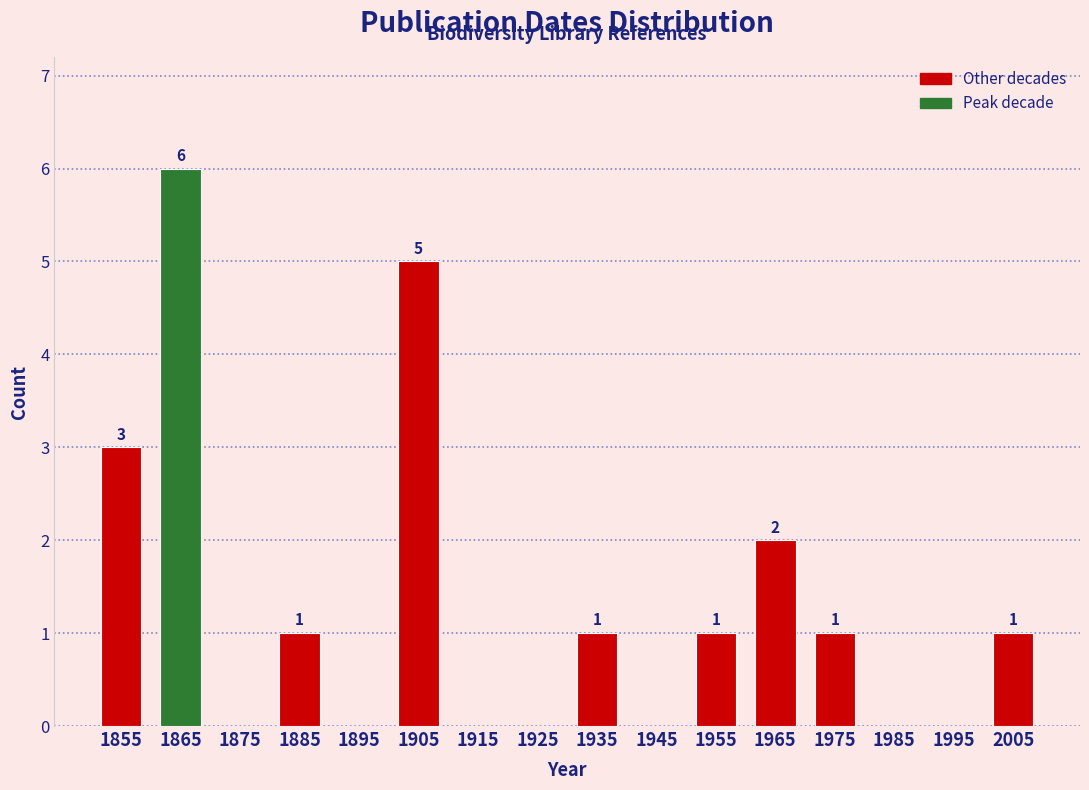

Which range on the x-axis has the tallest bar?

1860 to 1870